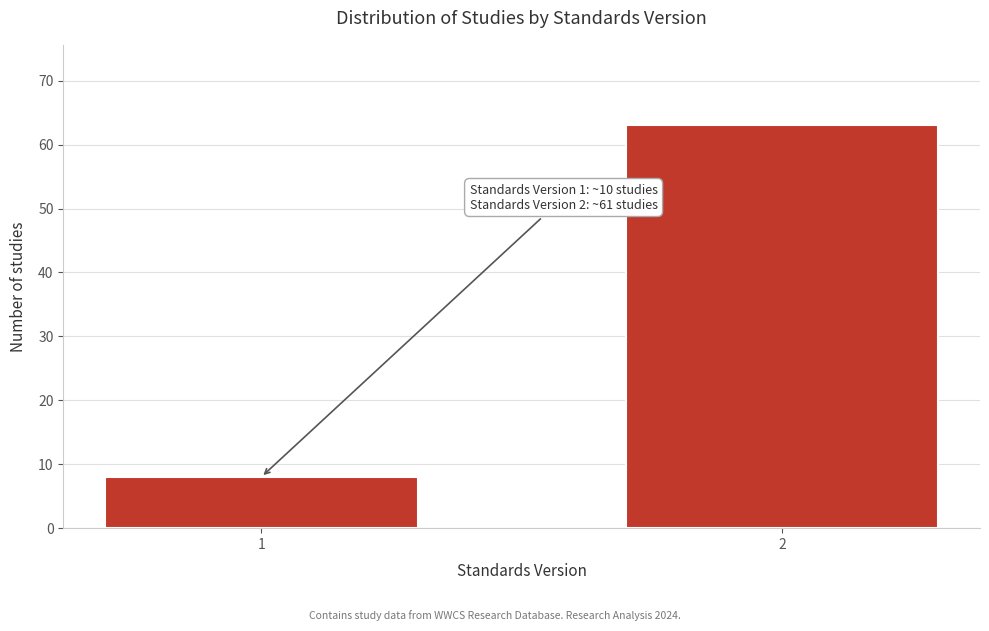

Reading left to right, what are all the values shown in this chart?

8	63